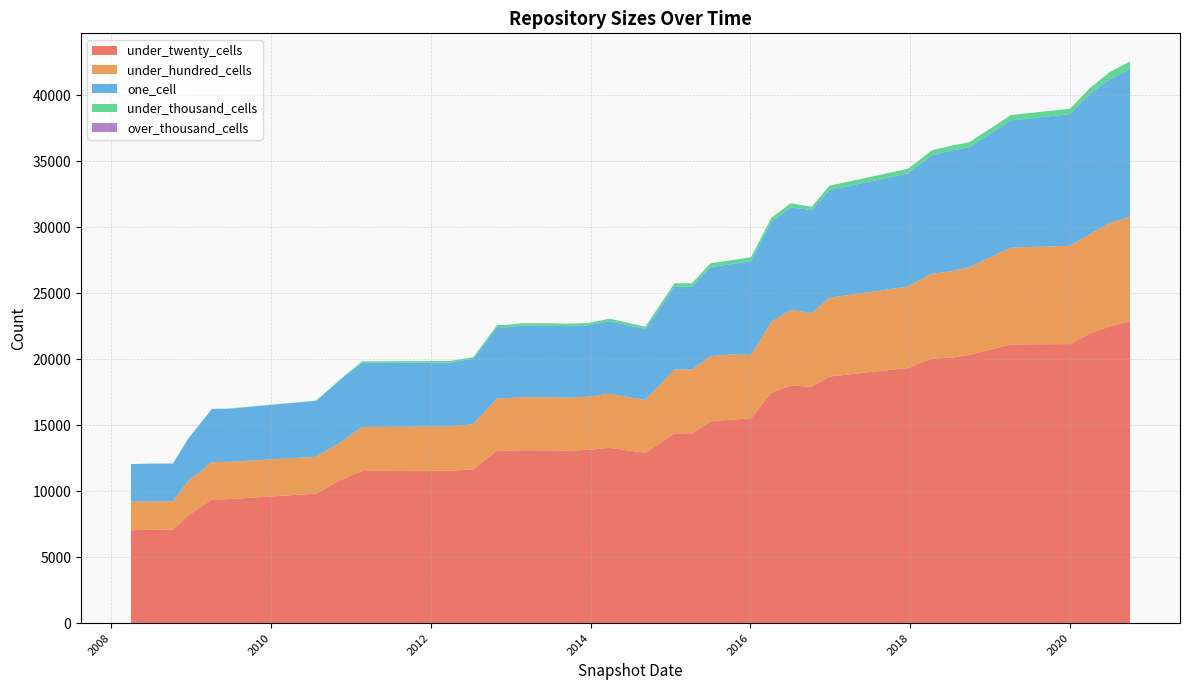

Reading left to right, extract all data points from this chart.

under_twenty_cells: 2019-04-06=21118	2010-11-17=10865	2018-09-28=20330	2012-12-11=13079	2015-10-01=15404	2016-12-27=18684	2009-06-17=9391	2013-02-20=13101	2012-10-31=13079	2013-05-21=13099	2012-03-26=11544	2015-07-03=15289	2013-07-09=13099	2015-01-19=14379	2008-12-17=8147	2018-07-11=20123	2011-02-21=11525	2008-06-27=7067	2013-12-20=13129	2017-12-22=19339	2014-03-28=13280	2020-10-01=22867	2015-04-09=14380	2008-10-10=7088	2020-07-01=22485	2020-04-01=21953	2020-01-01=21144	2013-09-10=13070	2009-04-06=9382	2012-07-13=11658	2014-09-08=12902	2016-10-07=17901	2010-07-26=9815	2016-07-04=18013	2018-04-09=20041	2016-01-04=15528	2016-04-05=17431	2011-06-10=11523	2012-01-18=11544	2008-04-01=7041
under_hundred_cells: 2019-04-06=7338	2010-11-17=2852	2018-09-28=6648	2012-12-11=3958	2015-10-01=4957	2016-12-27=5962	2009-06-17=2826	2013-02-20=4020	2012-10-31=3958	2013-05-21=4020	2012-03-26=3355	2015-07-03=4937	2013-07-09=4020	2015-01-19=4836	2008-12-17=2596	2018-07-11=6554	2011-02-21=3338	2008-06-27=2152	2013-12-20=4024	2017-12-22=6166	2014-03-28=4097	2020-10-01=7947	2015-04-09=4832	2008-10-10=2146	2020-07-01=7824	2020-04-01=7539	2020-01-01=7440	2013-09-10=4013	2009-04-06=2822	2012-07-13=3416	2014-09-08=4010	2016-10-07=5581	2010-07-26=2787	2016-07-04=5725	2018-04-09=6426	2016-01-04=4788	2016-04-05=5386	2011-06-10=3342	2012-01-18=3355	2008-04-01=2163
one_cell: 2019-04-06=9633	2010-11-17=4787	2018-09-28=9086	2012-12-11=5378	2015-10-01=6833	2016-12-27=8159	2009-06-17=4018	2013-02-20=5422	2012-10-31=5378	2013-05-21=5418	2012-03-26=4846	2015-07-03=6748	2013-07-09=5418	2015-01-19=6270	2008-12-17=3201	2018-07-11=9137	2011-02-21=4861	2008-06-27=2867	2013-12-20=5401	2017-12-22=8573	2014-03-28=5506	2020-10-01=11176	2015-04-09=6271	2008-10-10=2863	2020-07-01=10907	2020-04-01=10617	2020-01-01=9984	2013-09-10=5416	2009-04-06=4018	2012-07-13=4953	2014-09-08=5360	2016-10-07=7815	2010-07-26=4240	2016-07-04=7761	2018-04-09=8987	2016-01-04=7113	2016-04-05=7579	2011-06-10=4860	2012-01-18=4846	2008-04-01=2849
under_thousand_cells: 2019-04-06=409	2010-11-17=19	2018-09-28=376	2012-12-11=181	2015-10-01=295	2016-12-27=334	2009-06-17=19	2013-02-20=181	2012-10-31=181	2013-05-21=181	2012-03-26=113	2015-07-03=289	2013-07-09=181	2015-01-19=270	2008-12-17=5	2018-07-11=372	2011-02-21=113	2008-06-27=3	2013-12-20=182	2017-12-22=354	2014-03-28=186	2020-10-01=568	2015-04-09=270	2008-10-10=3	2020-07-01=550	2020-04-01=434	2020-01-01=405	2013-09-10=180	2009-04-06=19	2012-07-13=114	2014-09-08=185	2016-10-07=254	2010-07-26=19	2016-07-04=316	2018-04-09=367	2016-01-04=295	2016-04-05=309	2011-06-10=113	2012-01-18=113	2008-04-01=3
over_thousand_cells: 2019-04-06=0	2010-11-17=0	2018-09-28=0	2012-12-11=0	2015-10-01=0	2016-12-27=0	2009-06-17=0	2013-02-20=0	2012-10-31=0	2013-05-21=0	2012-03-26=0	2015-07-03=0	2013-07-09=0	2015-01-19=0	2008-12-17=0	2018-07-11=0	2011-02-21=0	2008-06-27=0	2013-12-20=0	2017-12-22=0	2014-03-28=0	2020-10-01=0	2015-04-09=0	2008-10-10=0	2020-07-01=0	2020-04-01=0	2020-01-01=0	2013-09-10=0	2009-04-06=0	2012-07-13=0	2014-09-08=0	2016-10-07=0	2010-07-26=0	2016-07-04=0	2018-04-09=0	2016-01-04=0	2016-04-05=0	2011-06-10=0	2012-01-18=0	2008-04-01=0